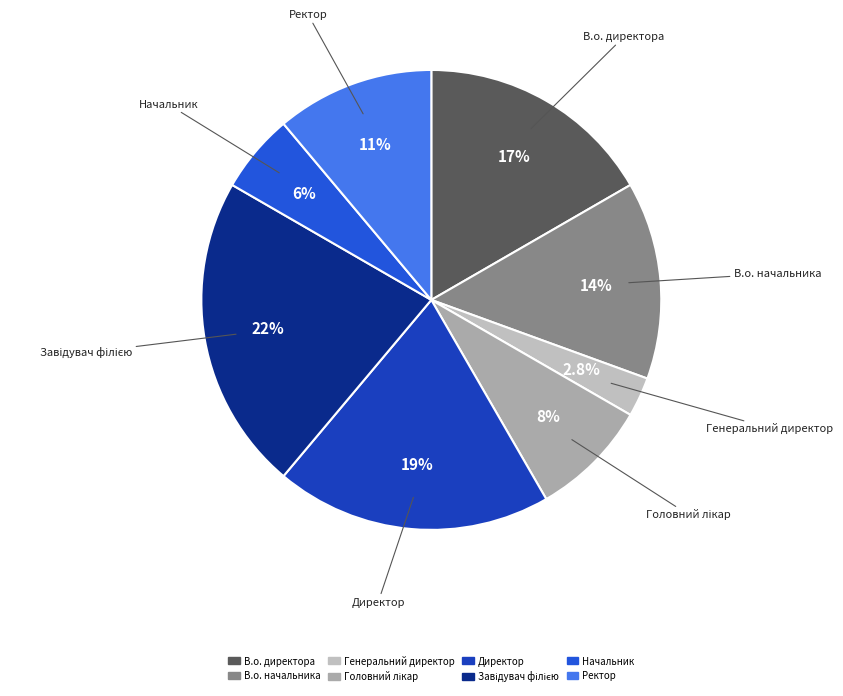

How many slices are in this pie chart?

8